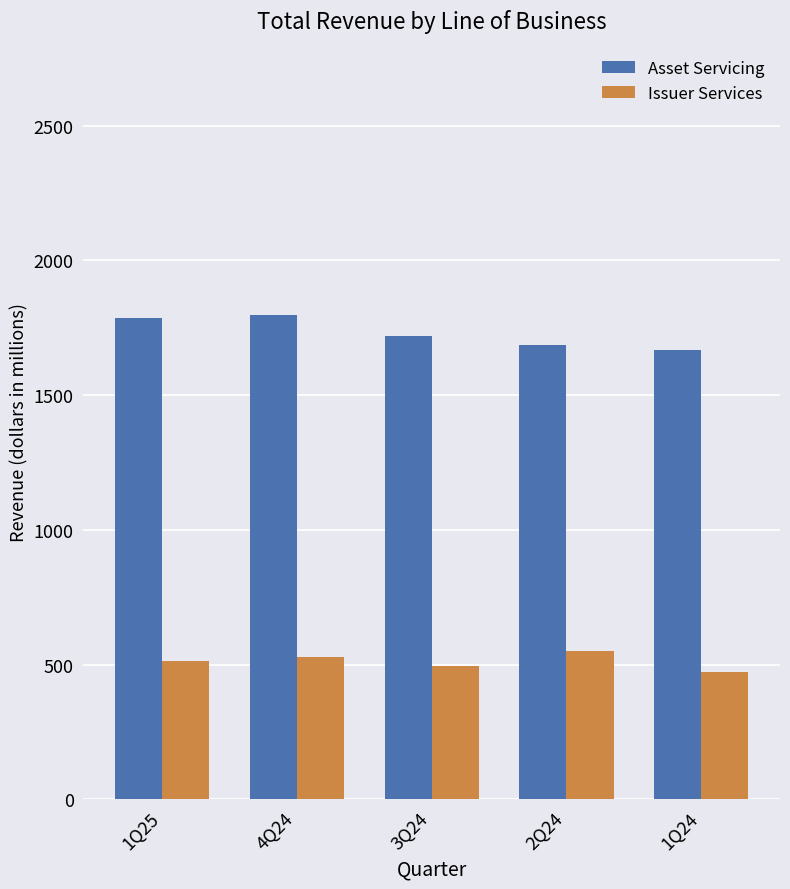

Rank the series by their average value, from highest to lowest.

Asset Servicing, Issuer Services